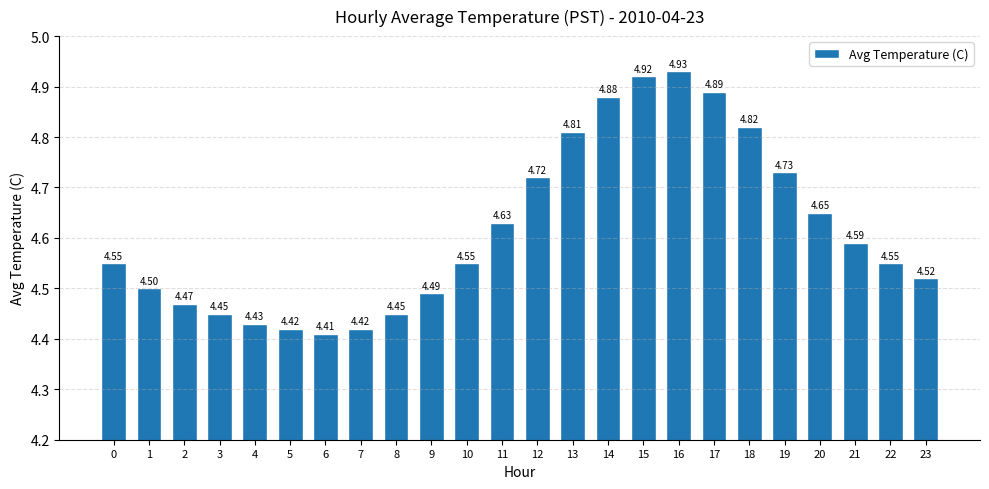

What is the change in value from 8 to 11?

+0.2